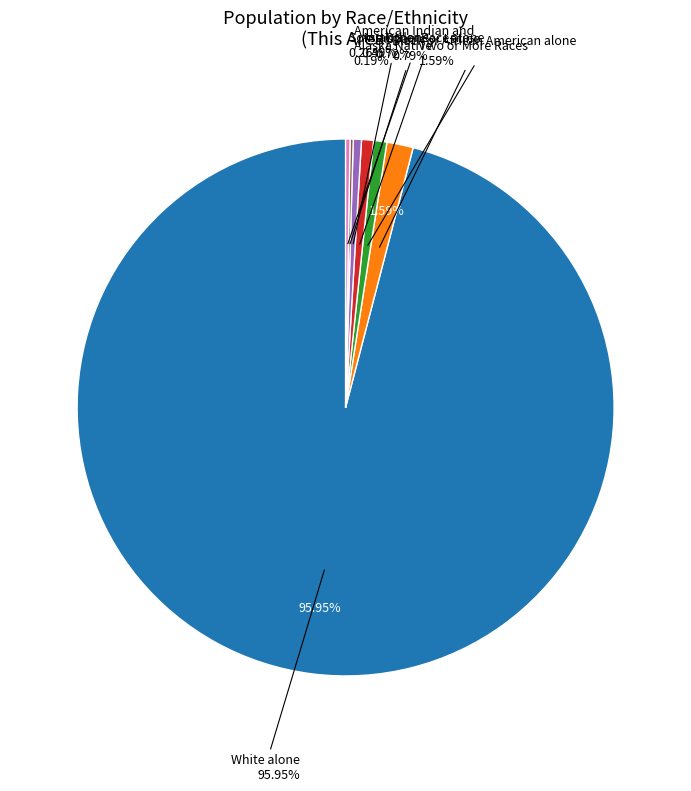

Combined, do Asian alone and Black or African American alone account for over 50%?

No